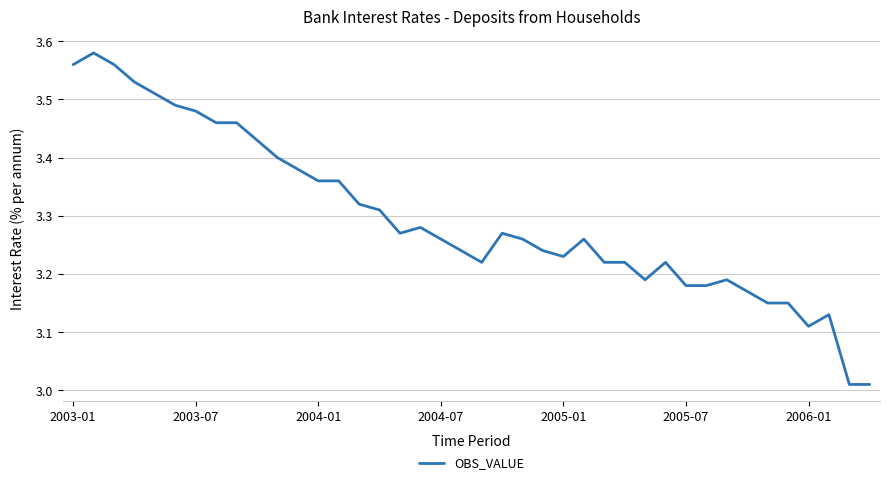

What is the difference between the maximum and minimum values?

0.6